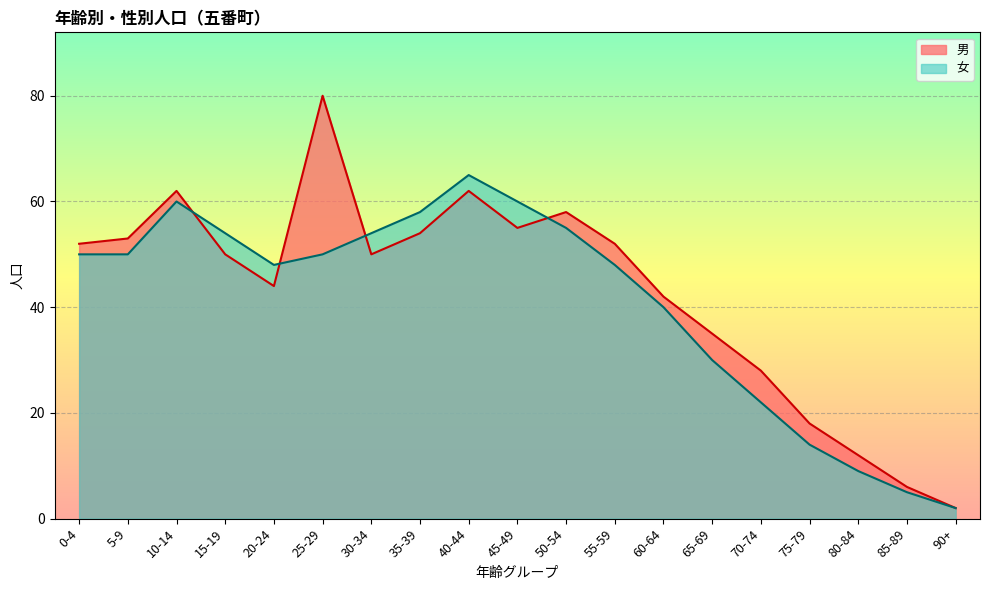

True or false: 男 has more than 2 points higher than both neighbors.

True